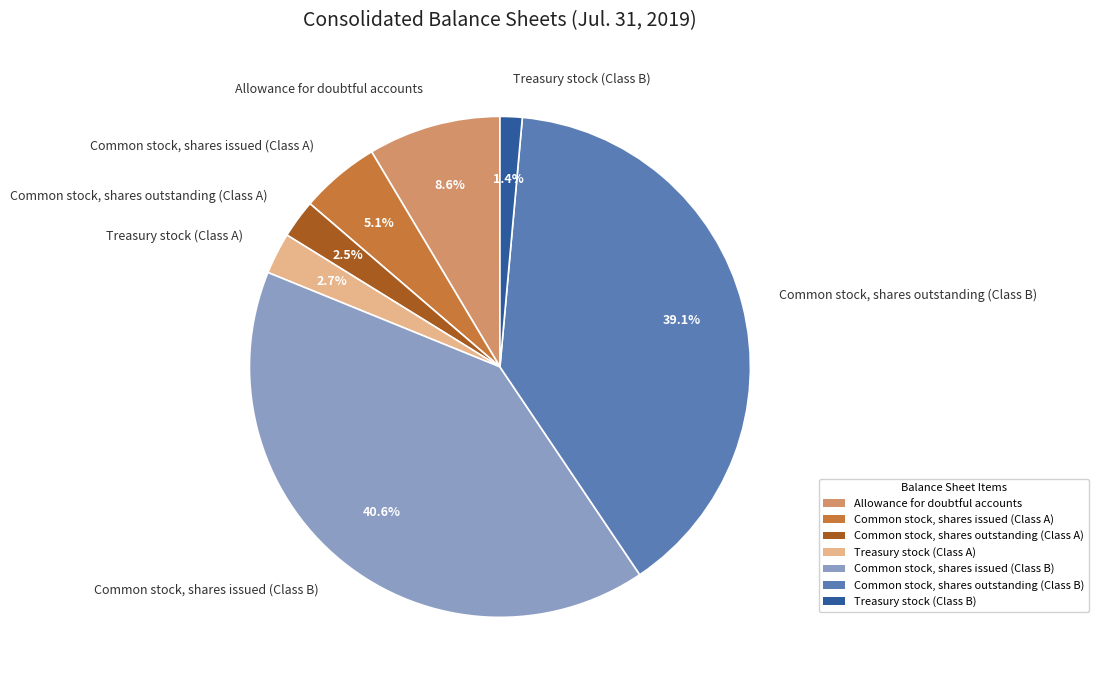

Which category has the biggest portion of the pie?

Common stock, shares issued (Class B)